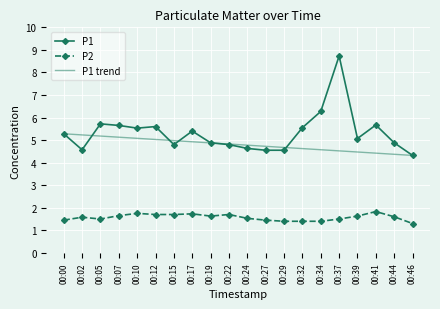

List the series in order of their peak value, highest first.

P1, P1 trend, P2